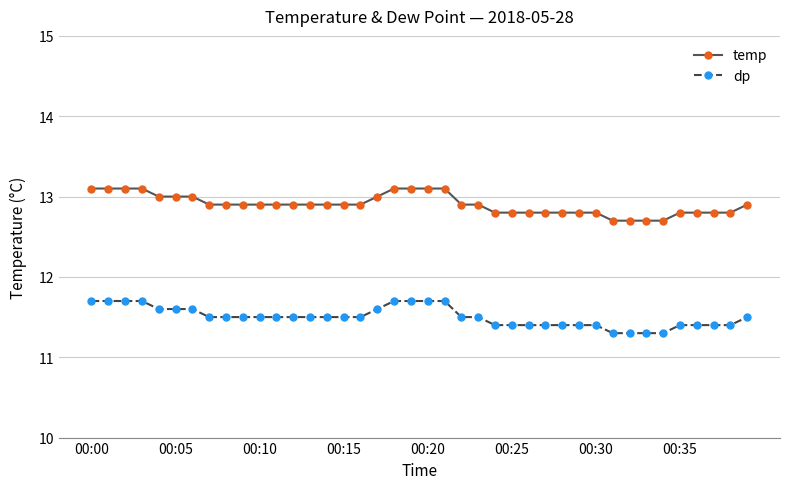

What is the sum of all dp values?

460.1